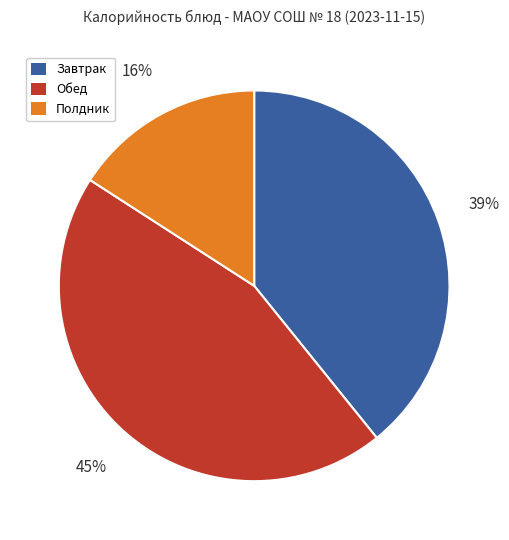

Is there a majority slice in this chart?

No